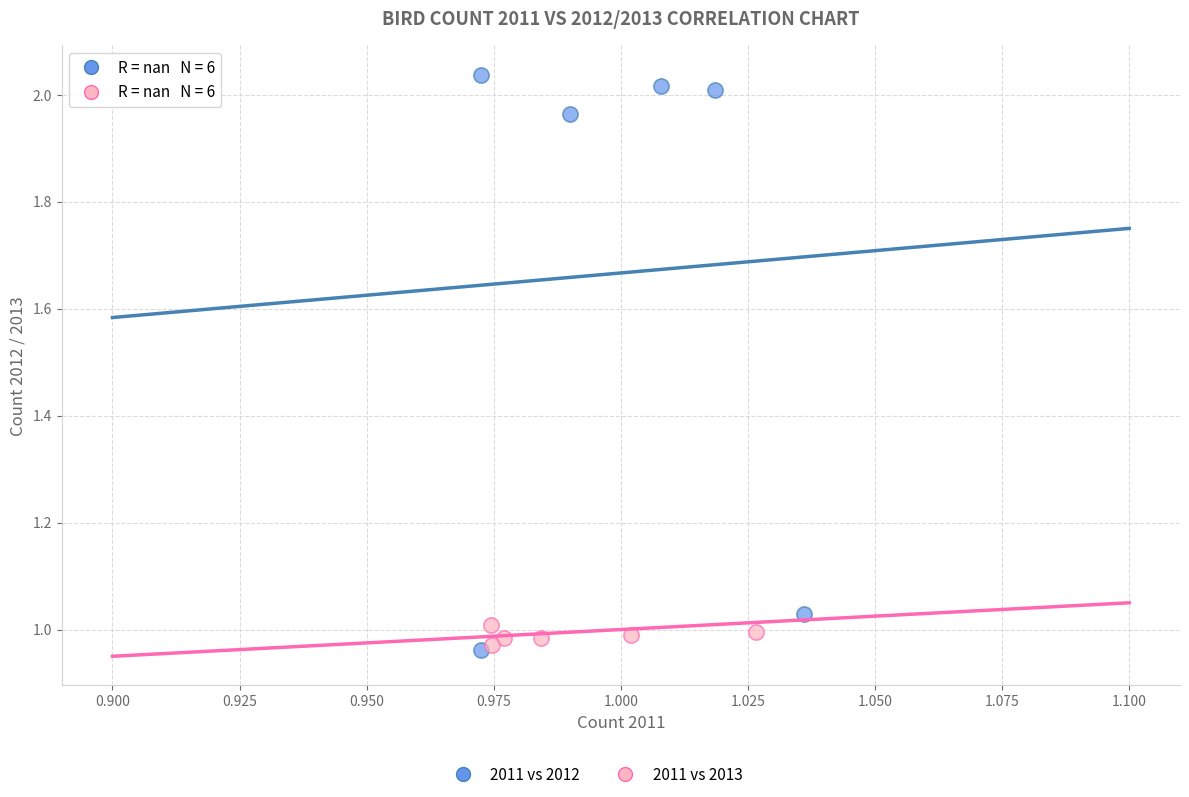

Which series contains the highest Y value?

2011 vs 2012